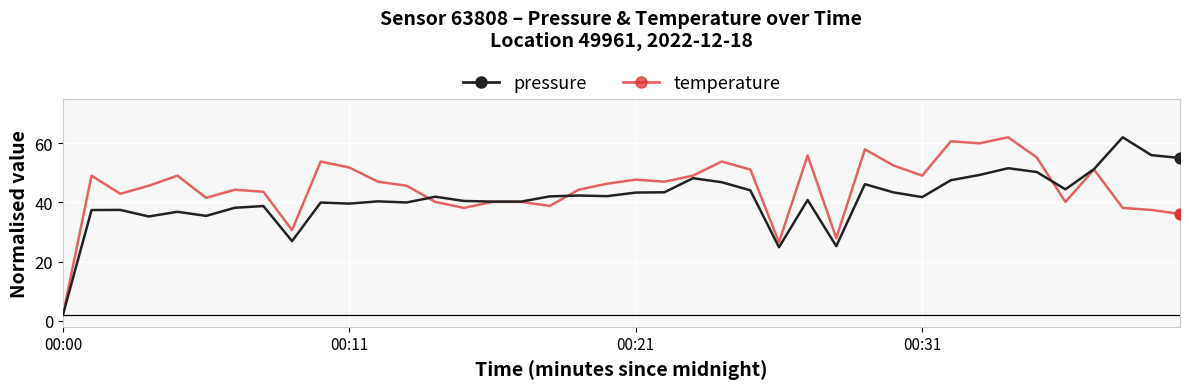

What are all the series names shown in the legend?

pressure, temperature